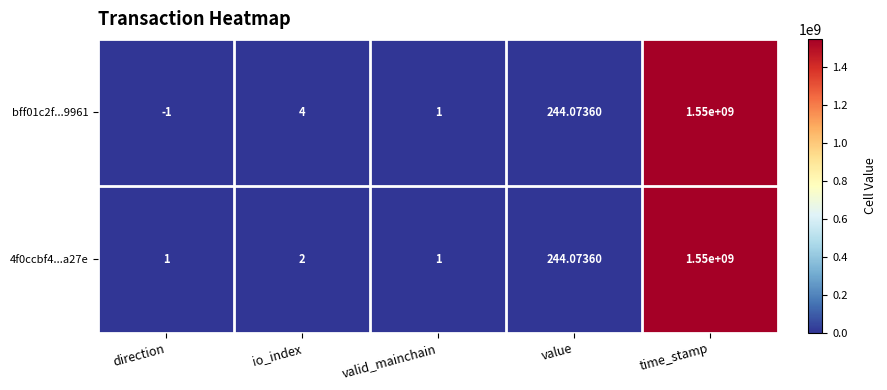

Rank the categories by bff01c2f...9961 value from lowest to highest.

direction, valid_mainchain, io_index, value, time_stamp